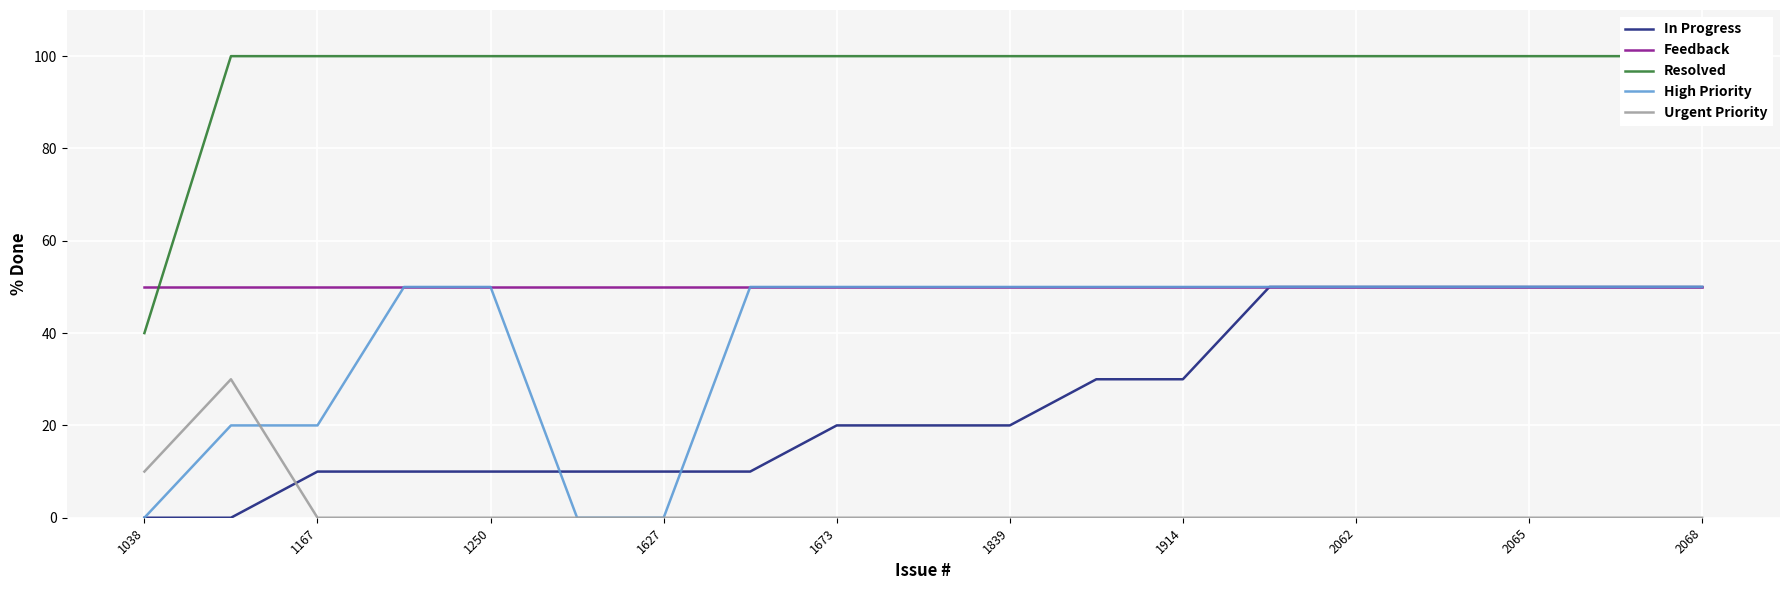

Is the value of Feedback at 2065 greater than the value of High Priority at 1038?

Yes